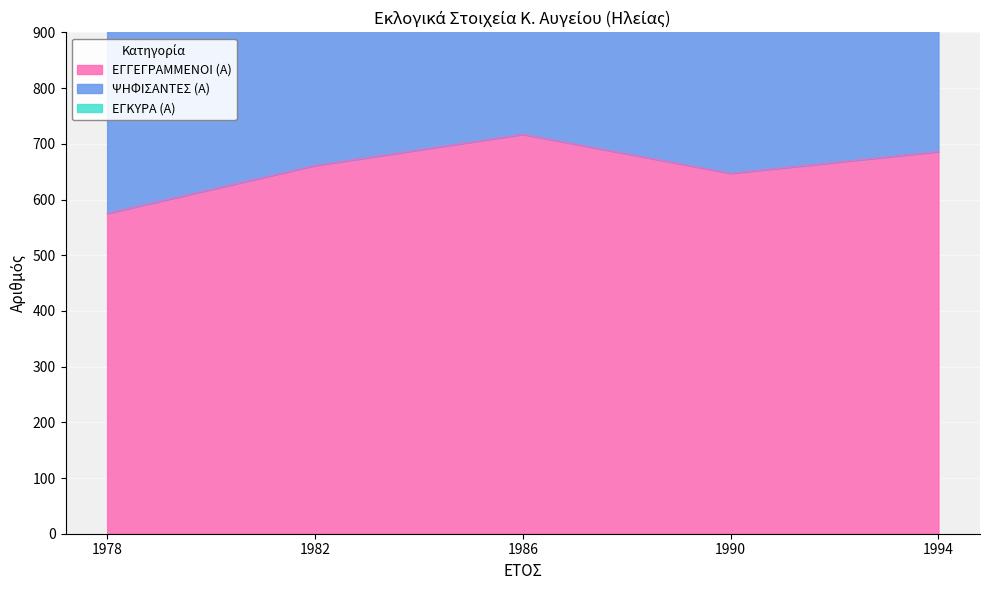

Is it true that ΕΓΓΕΓΡΑΜΜΕΝΟΙ (Α) equals 661 at 1982?

True